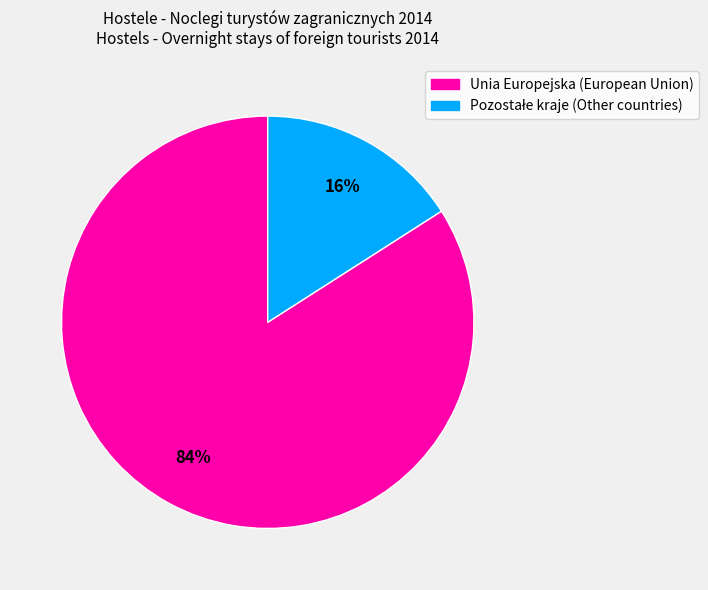

Is there any slice that represents more than half of the pie?

Yes